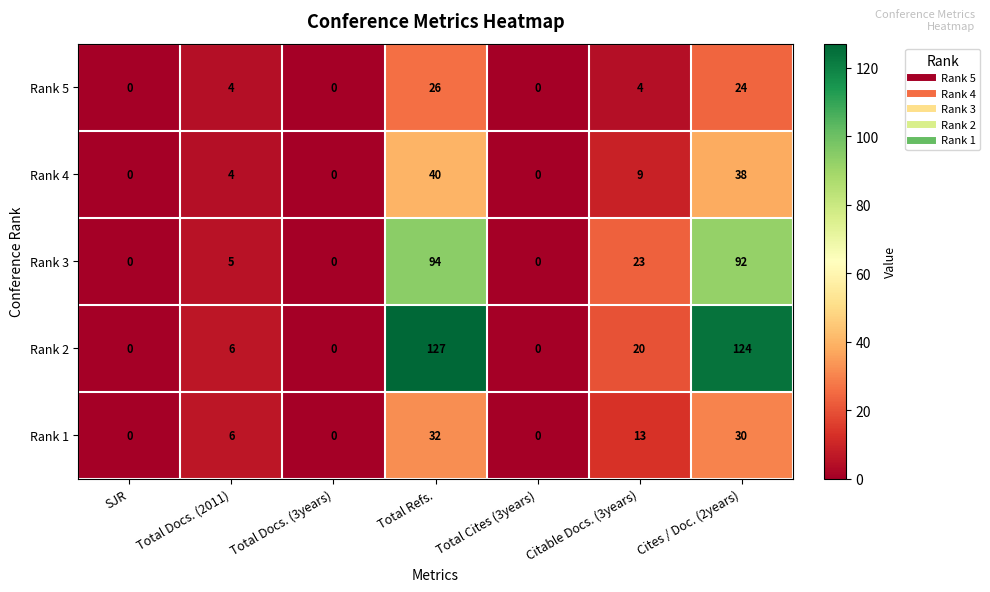

What is the difference between the highest and lowest values at Total Refs.?

101